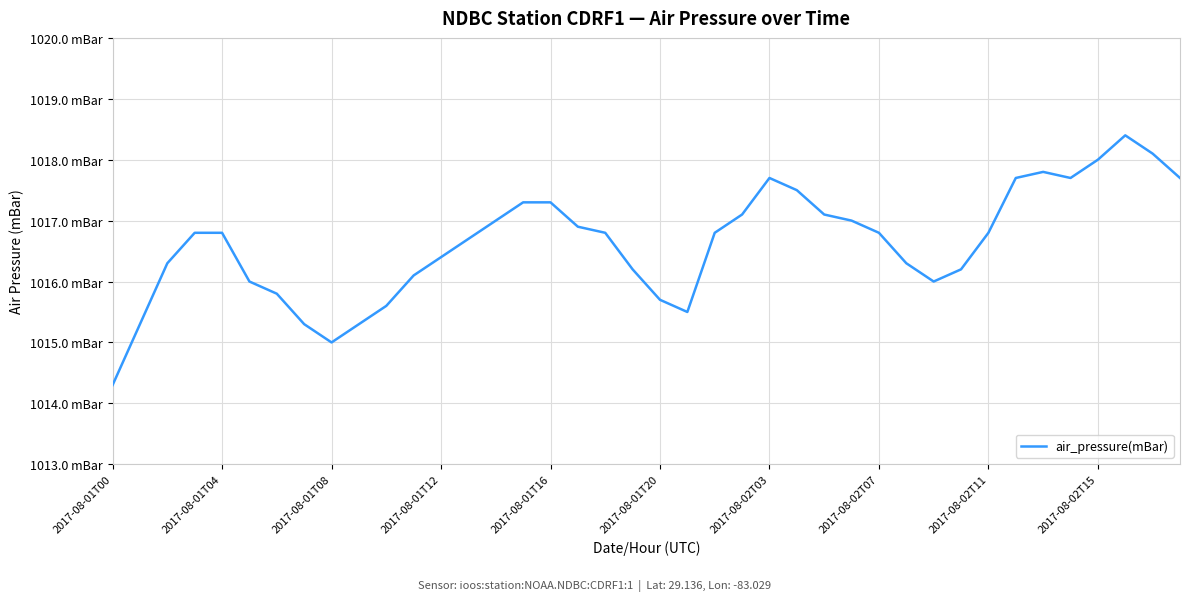

Does the chart have visible grid lines?

Yes